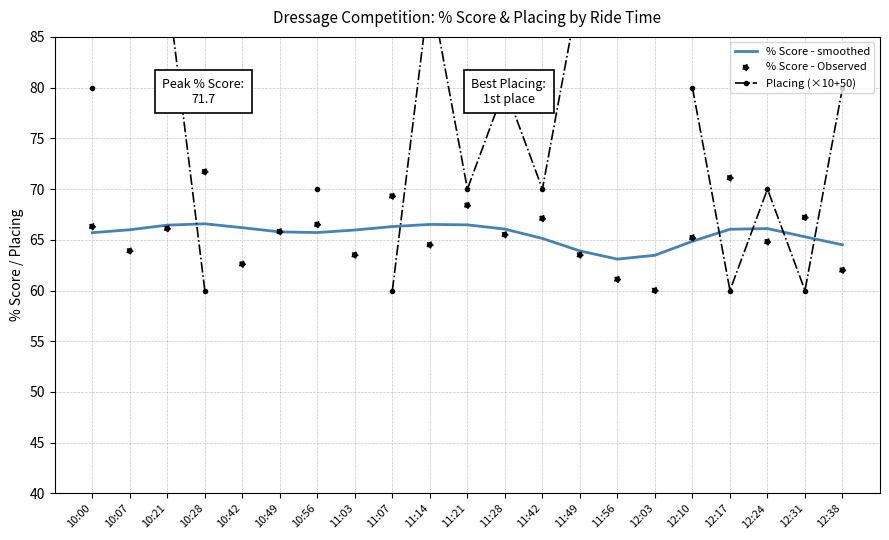

At how many categories does at least one series exceed 70?

9